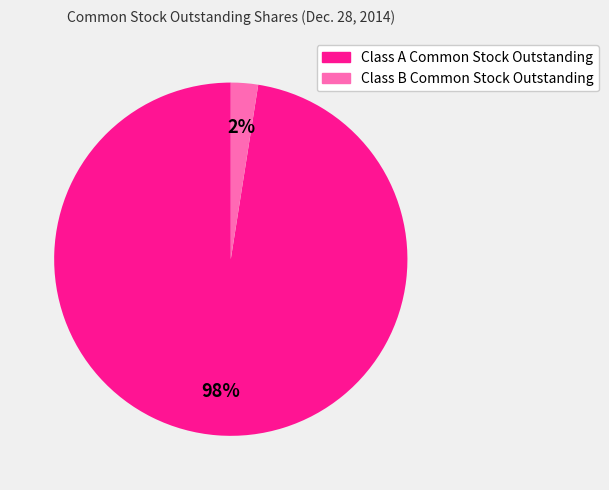

The Class B Common Stock Outstanding slice represents 2% of the pie. True or false?

True